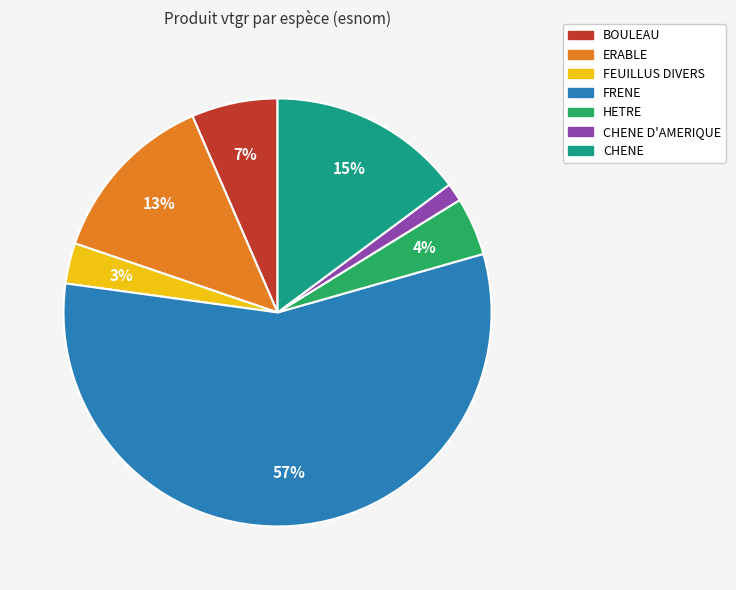

What percentage is the HETRE slice, to the nearest percent?

4%